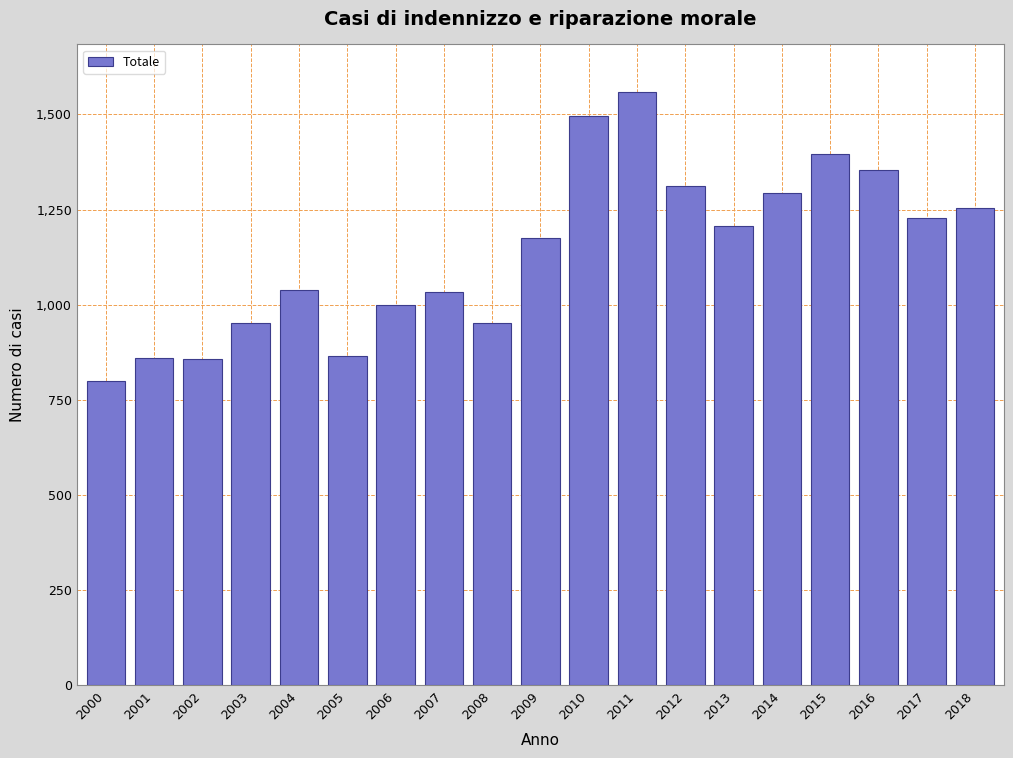

What is the value of the 6th bar from the left?

865